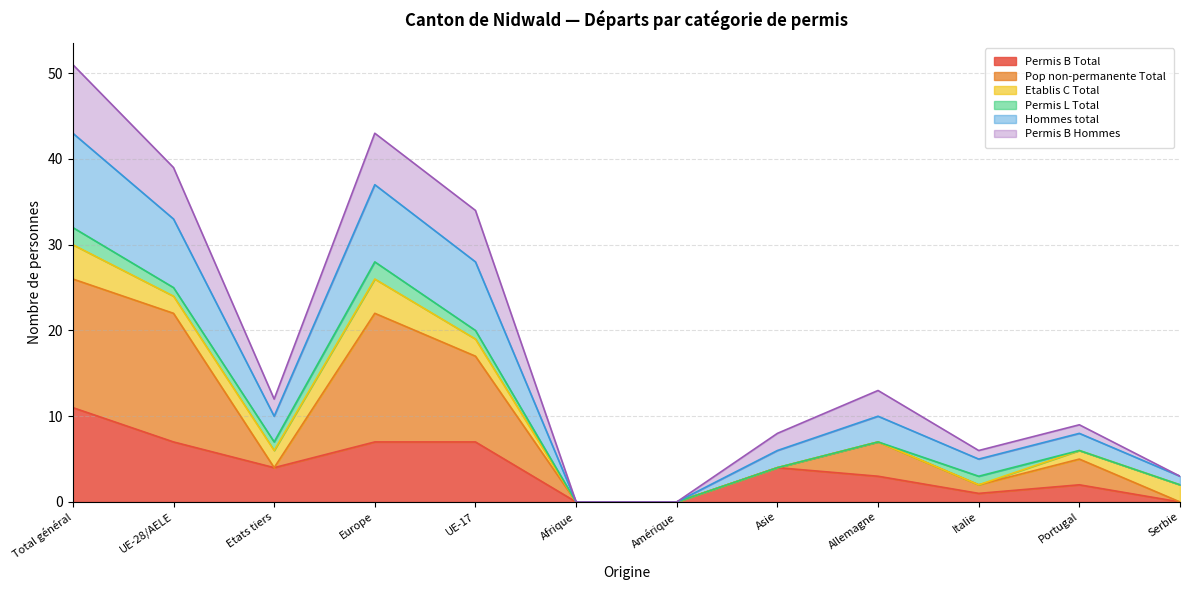

True or false: Permis B Total has a value of 3 at UE-17.

False